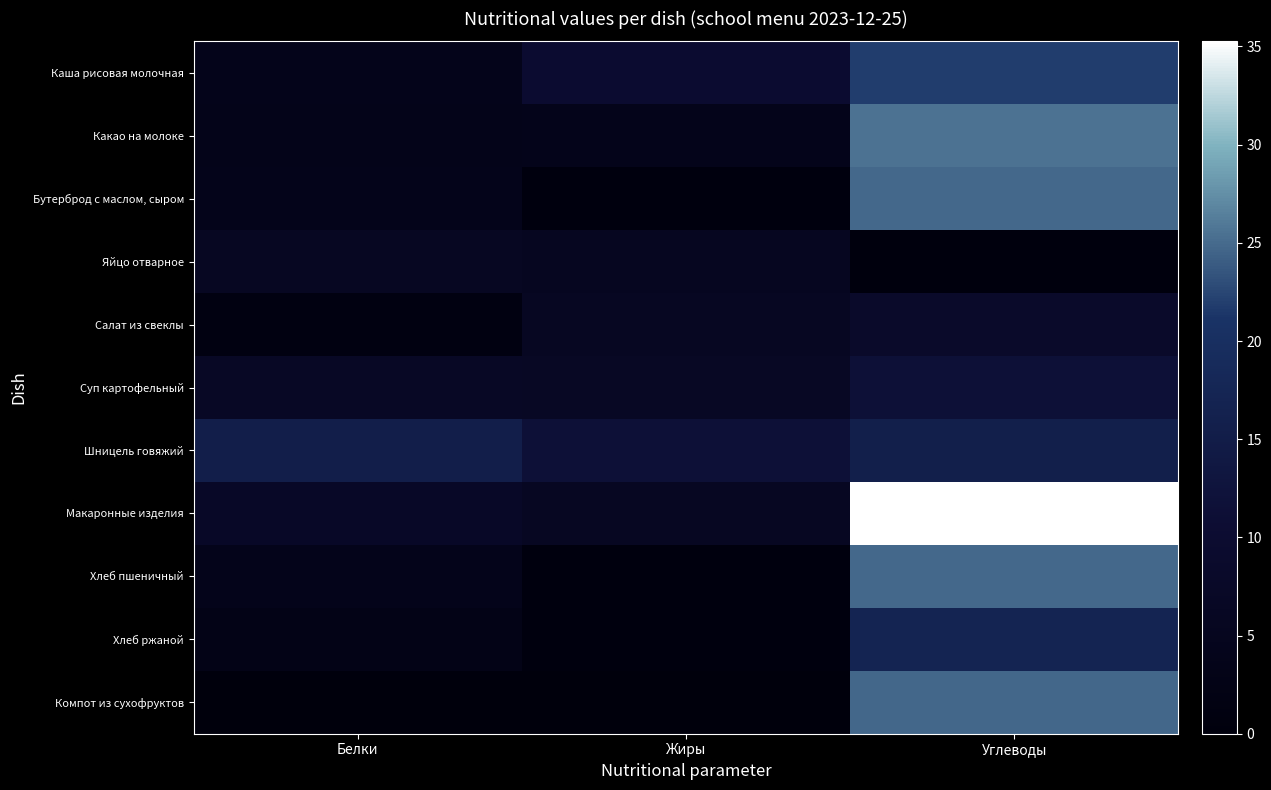

Between Белки and Углеводы, which series saw the biggest shift?

Макаронные изделия